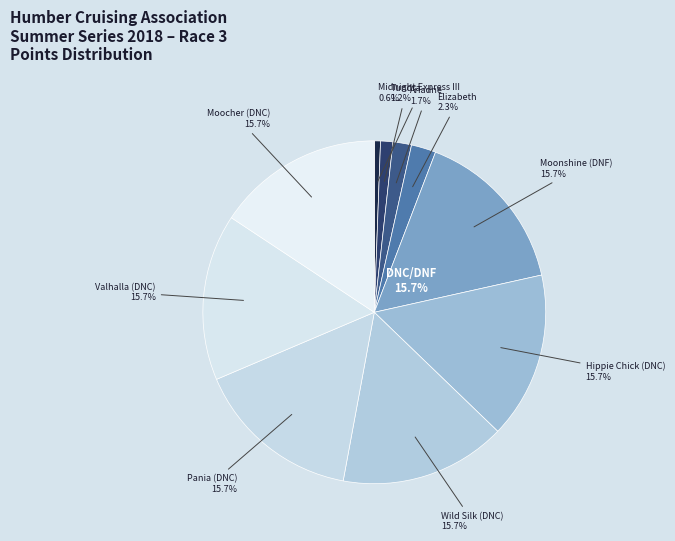

Rank the categories by value from lowest to highest.

Midnight Express III, Tundra, Ariadne, Elizabeth, Moonshine (DNF), Hippie Chick (DNC), Wild Silk (DNC), Pania (DNC), Valhalla (DNC), Moocher (DNC)